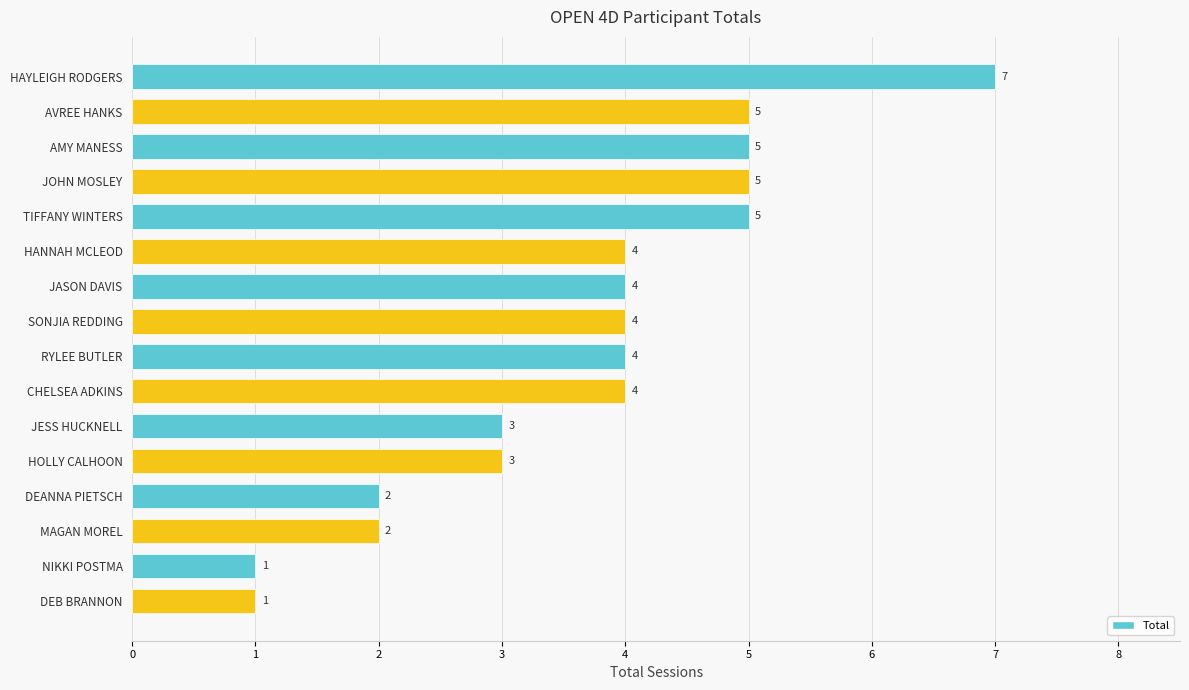

Which has a higher value, MAGAN MOREL or JASON DAVIS?

JASON DAVIS